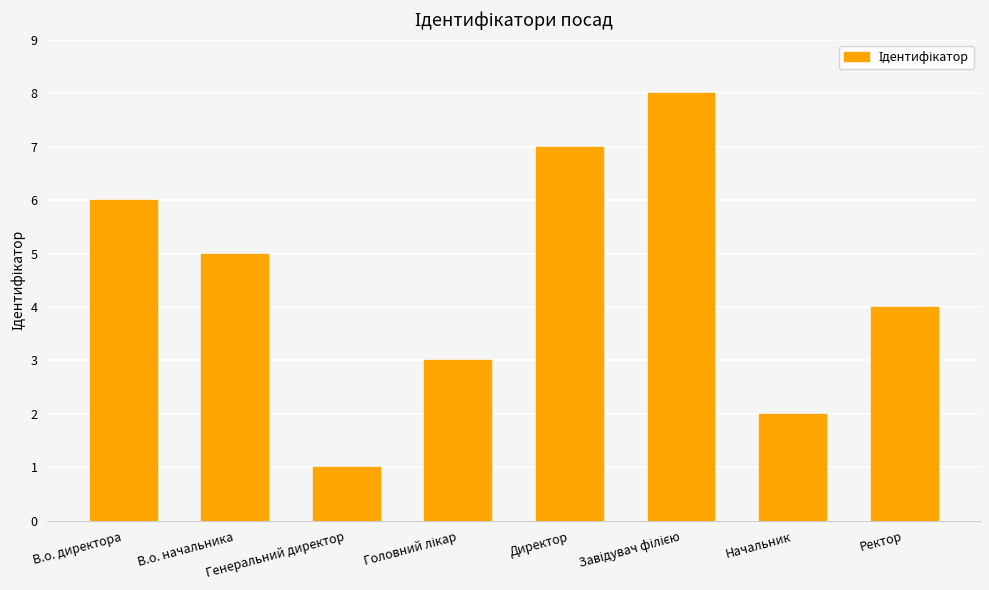

What is the greatest value displayed?

8